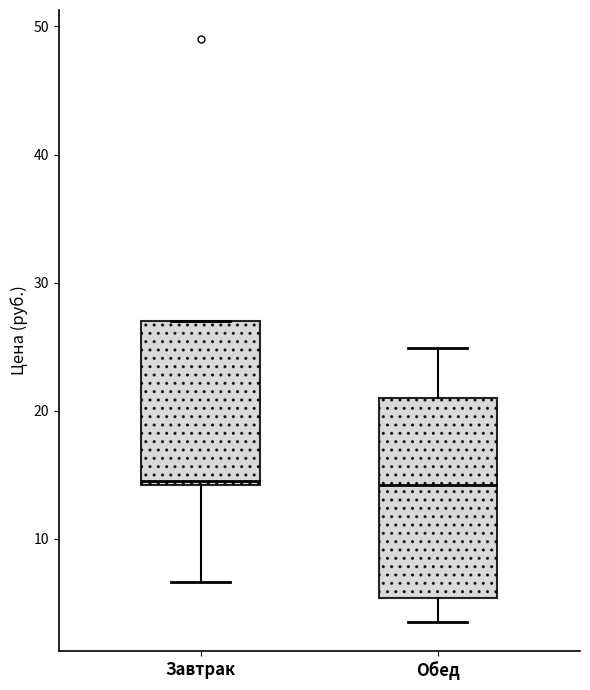

Where is the upper edge of the box for Завтрак on the y-axis? The values are not printed on the chart, so give them approximately, as read against the axis.

27